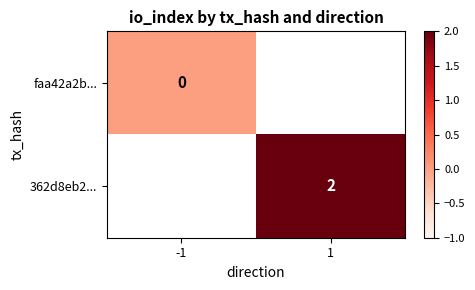

The 362d8eb2... series shows 2 at 1. True or false?

True